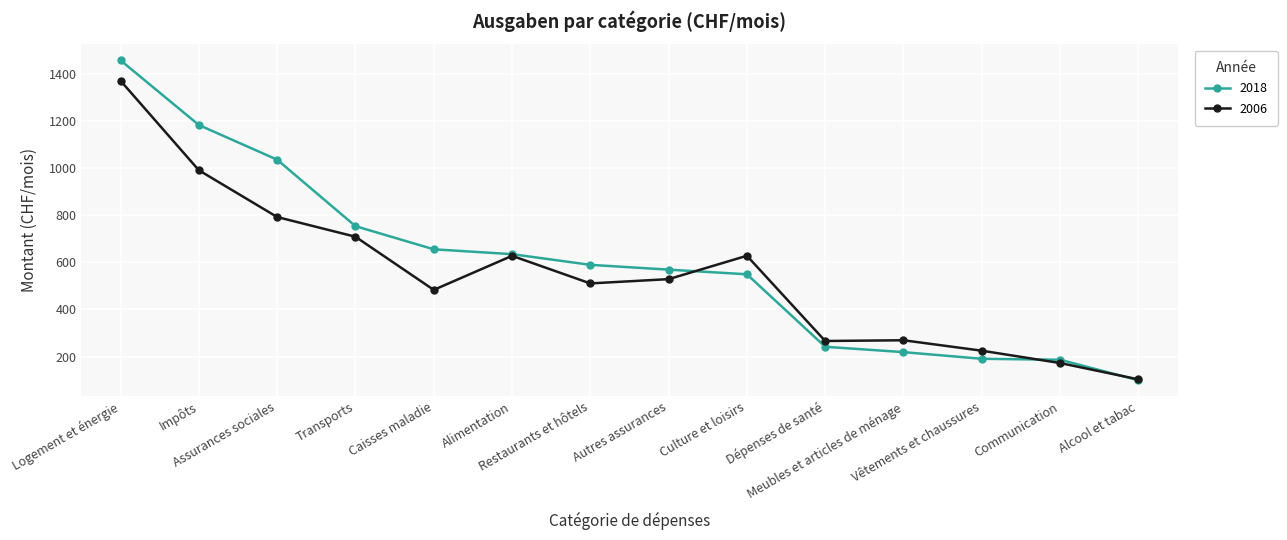

What is the greatest value displayed?

1456.5